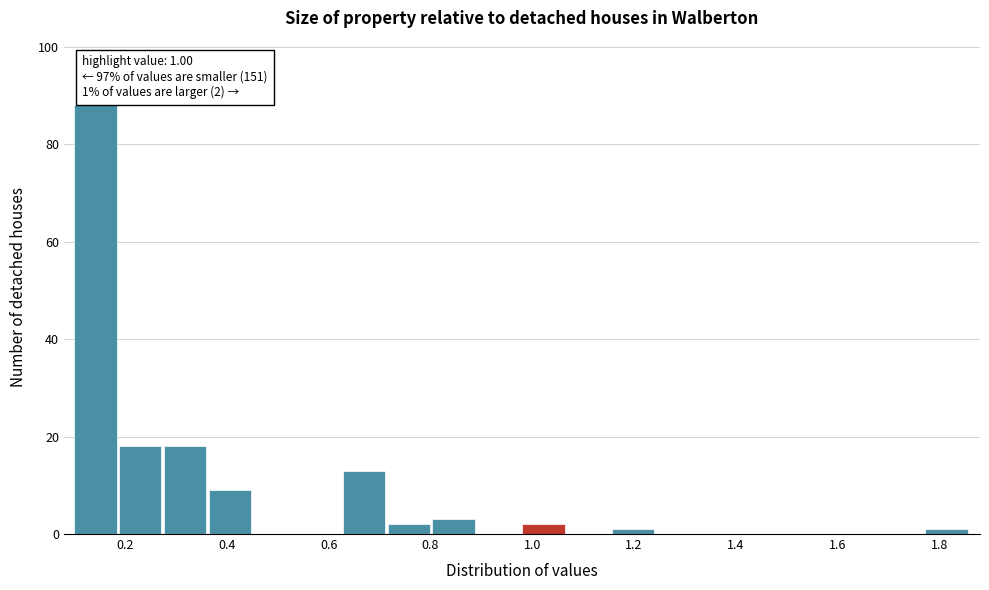

Over which range of the x-axis is the bar tallest?

0.100 to 0.188